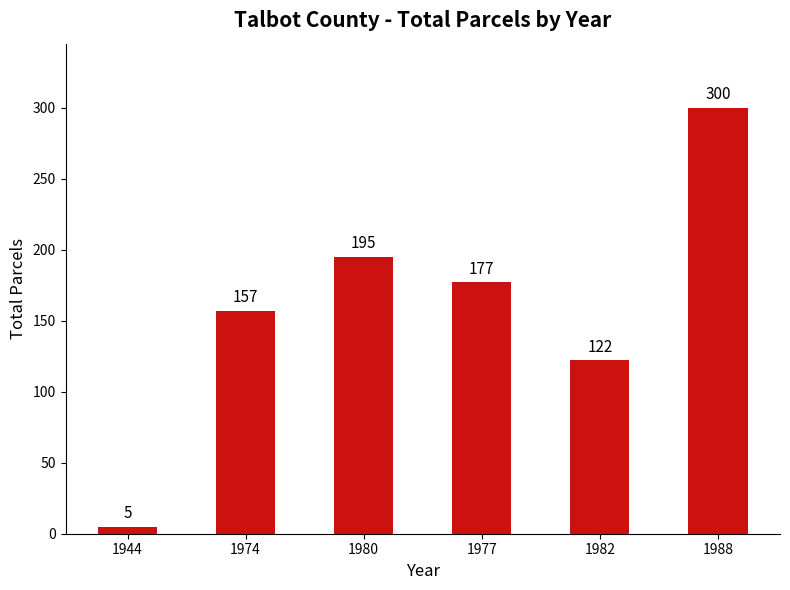

What is the greatest value displayed?

300